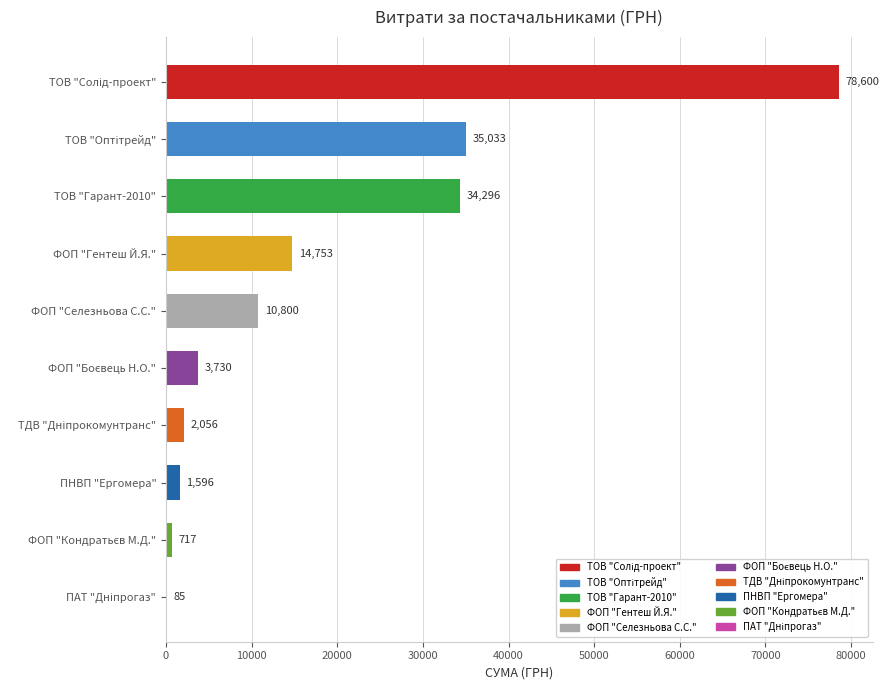

What is the average value?

18166.6